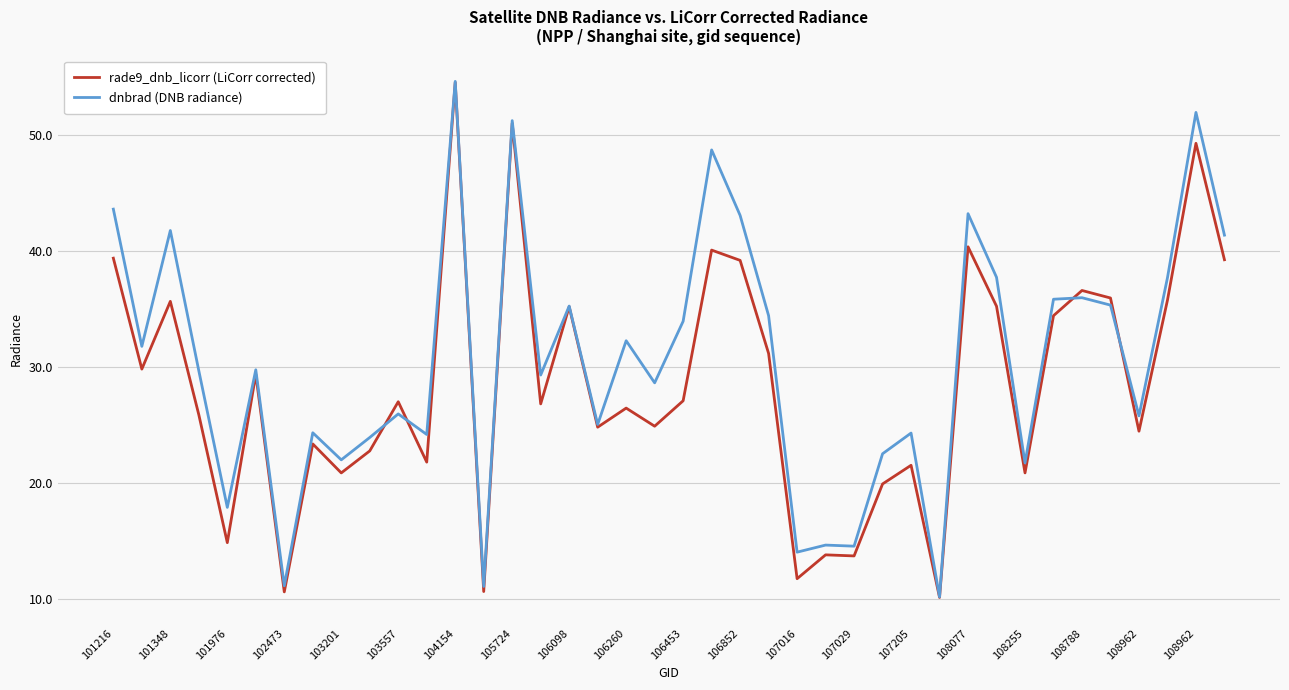

What is the smallest value displayed?

10.1